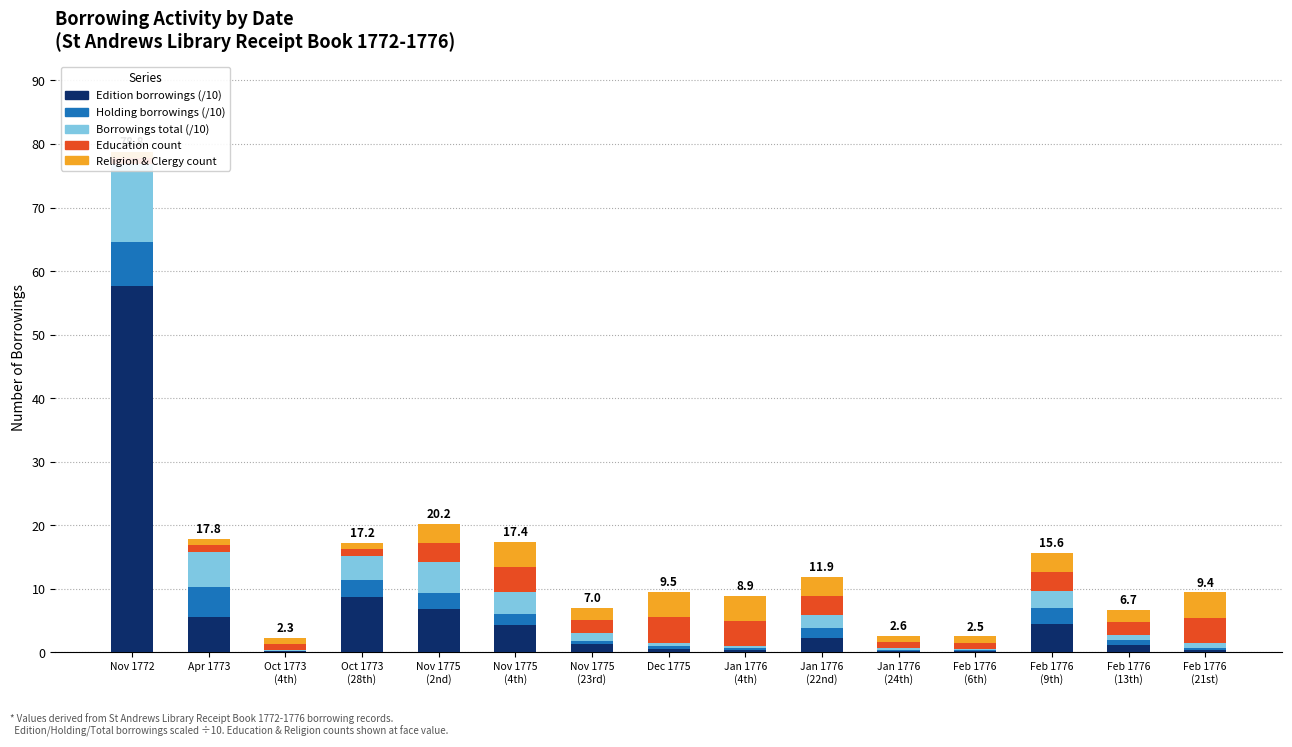

Is it true that Education equals 0.2 at Feb 1776
(6th)?

False